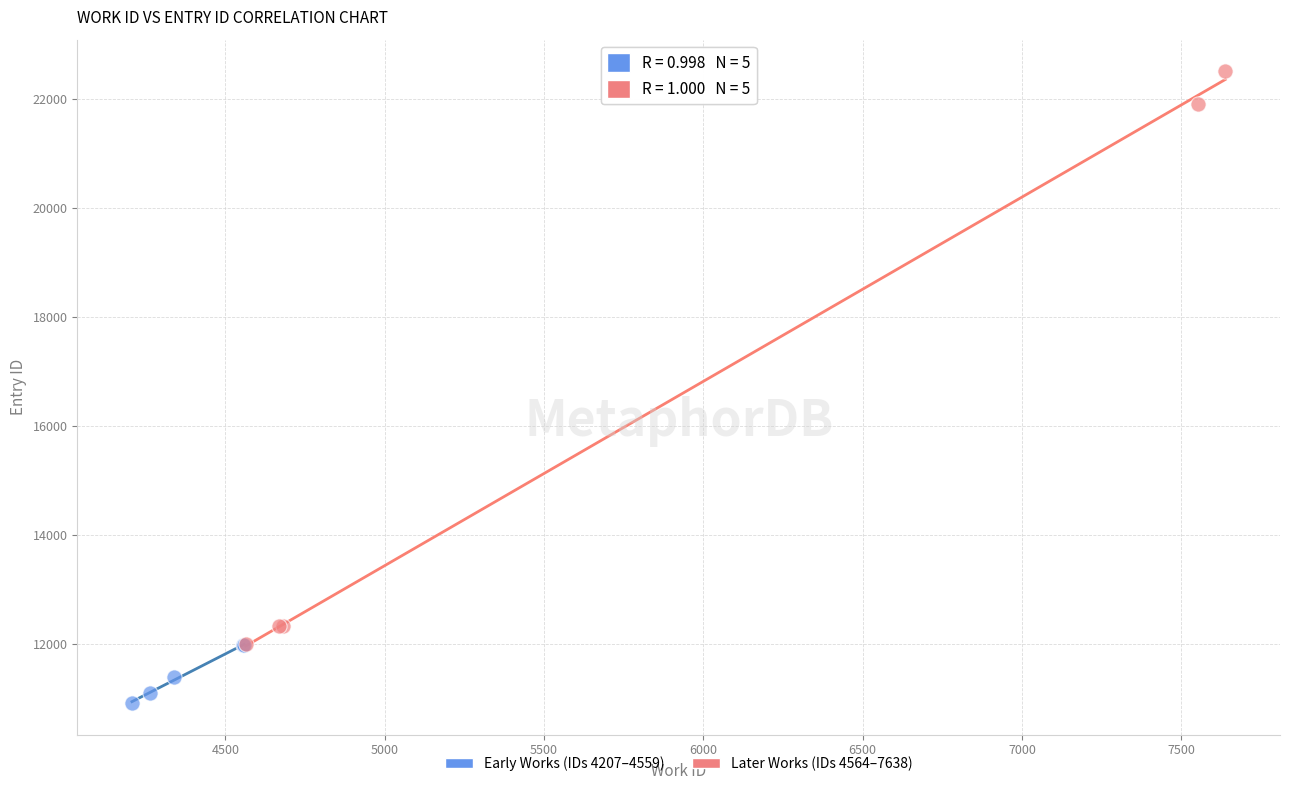

Which series contains the lowest Y value?

Early Works (IDs 4207–4559)